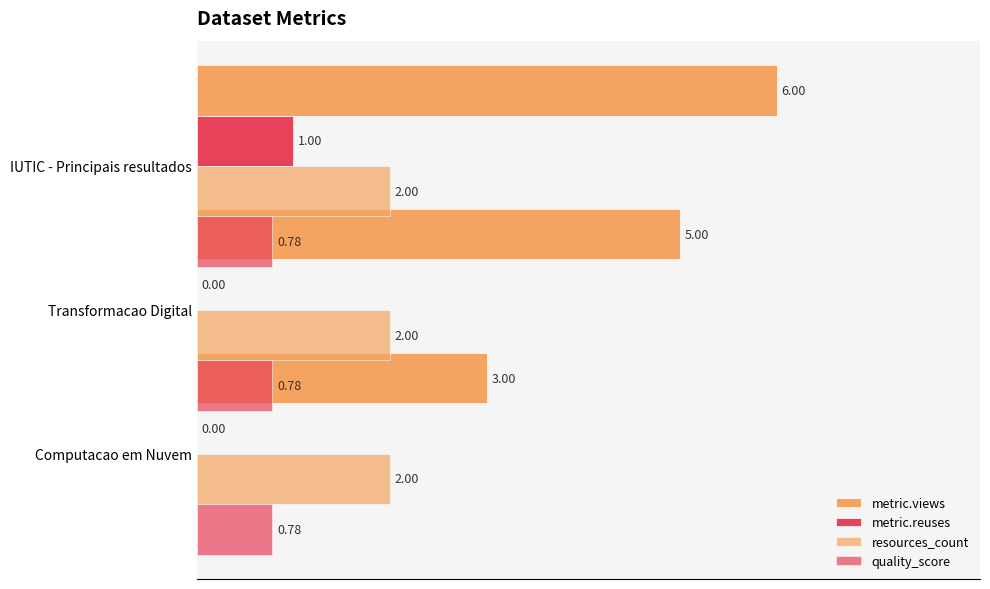

What is the difference between the maximum and minimum values in the metric.views series?

3.0